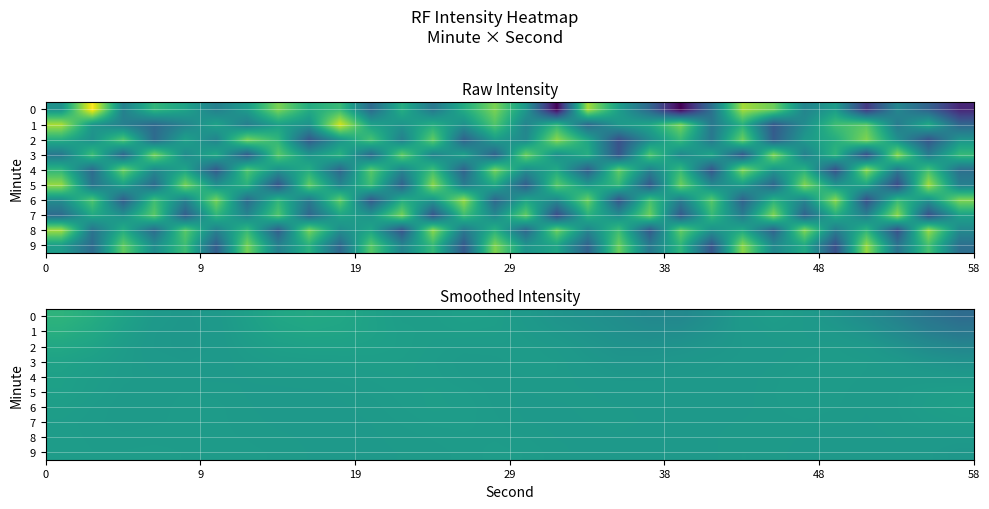

What is the lowest value of the 8 series?

-133.0